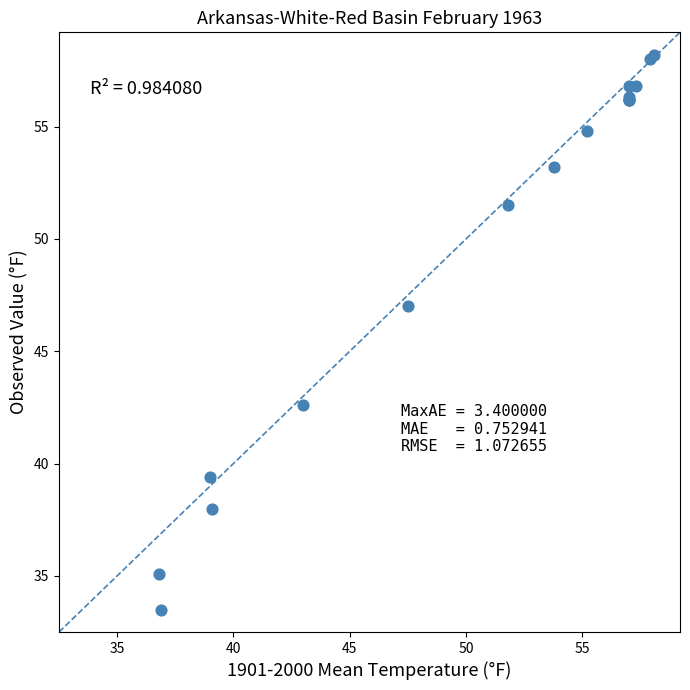

What Y value in the scatter plot is closest to 45?

47.0